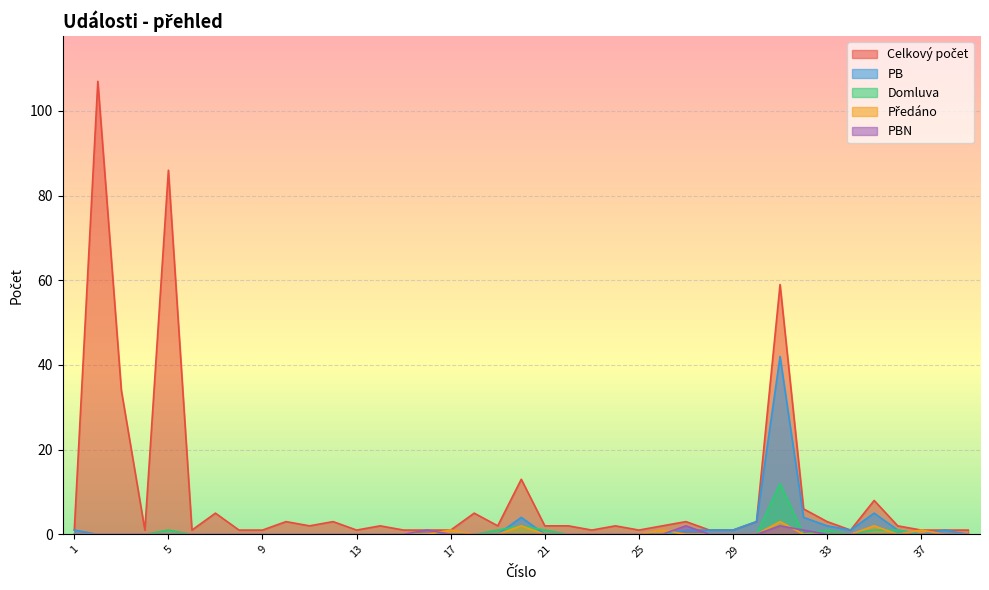

The value of PBN at 20 is 0. True or false?

True